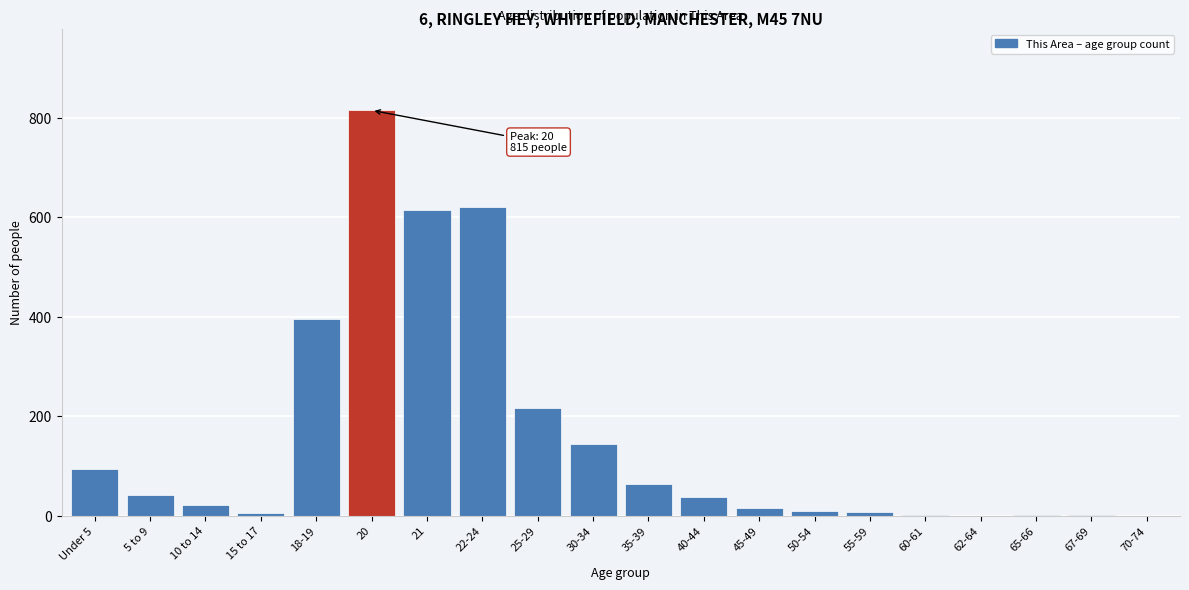

Between 40-44 and 22-24, which is larger?

22-24